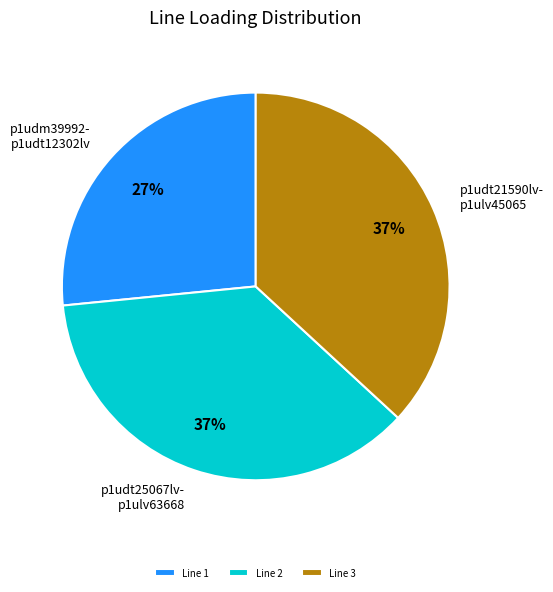

Do Line 2 and Line 3 together represent more than half of the pie?

Yes